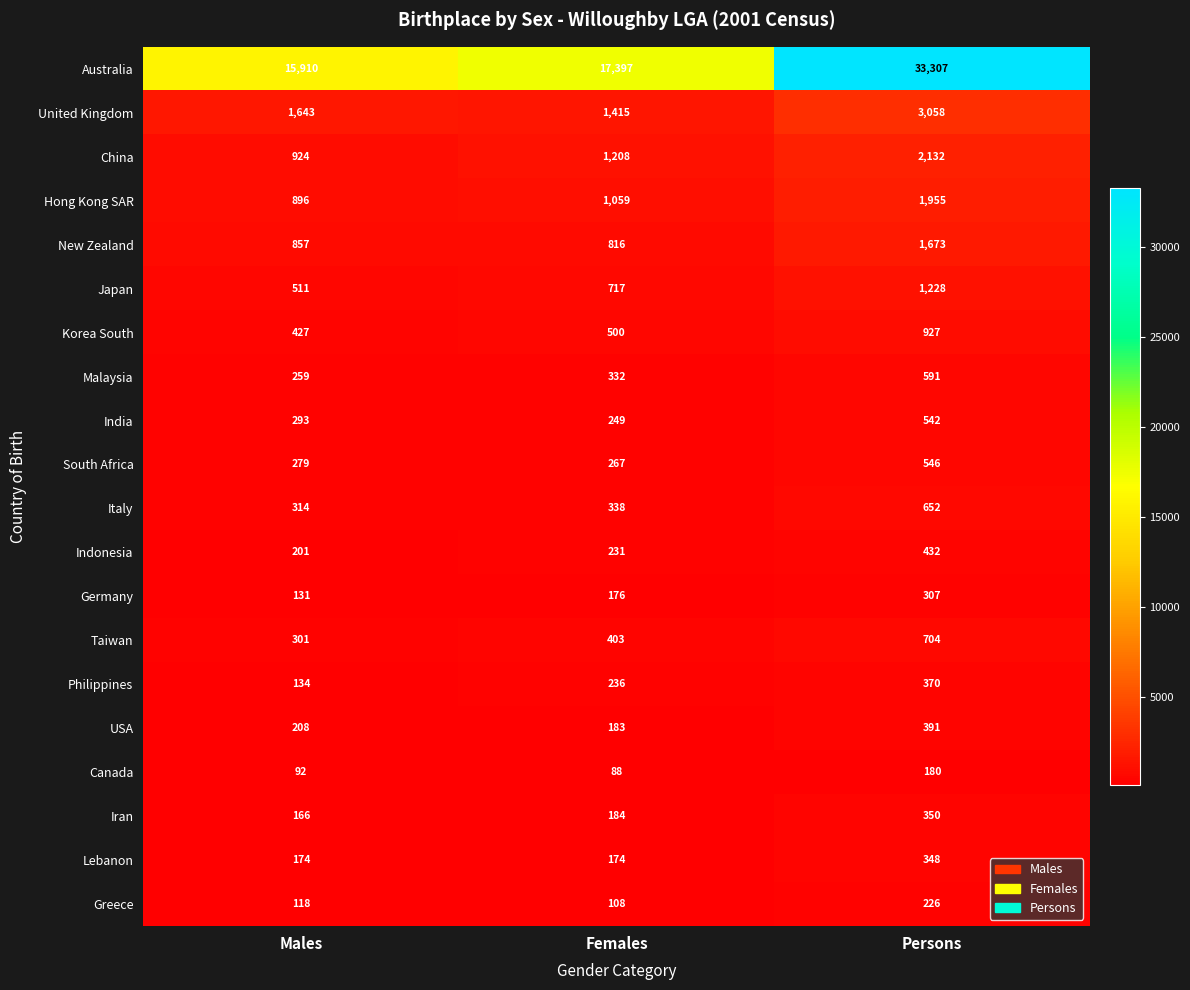

How many categories are shown in the chart?

3